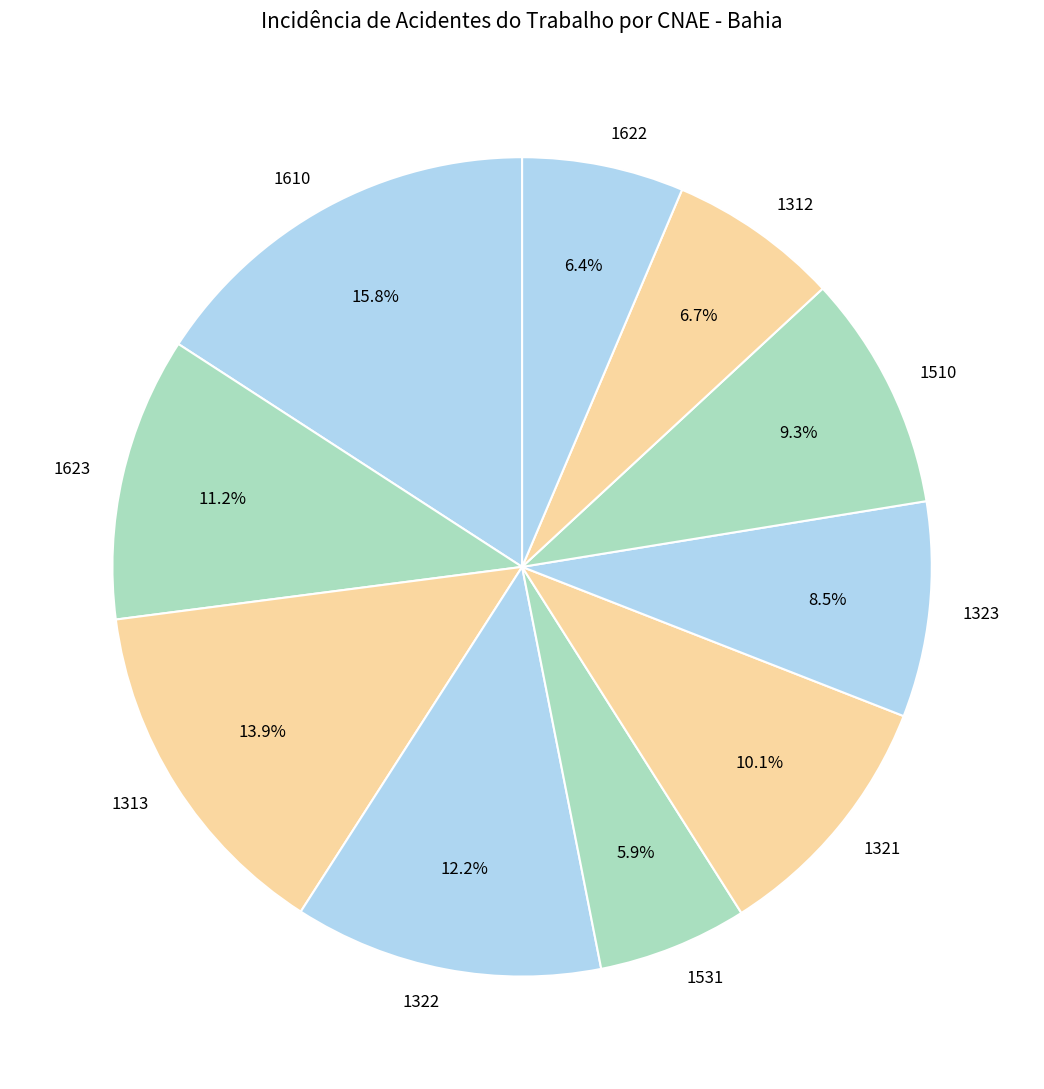

What is the largest slice in the pie chart?

1610